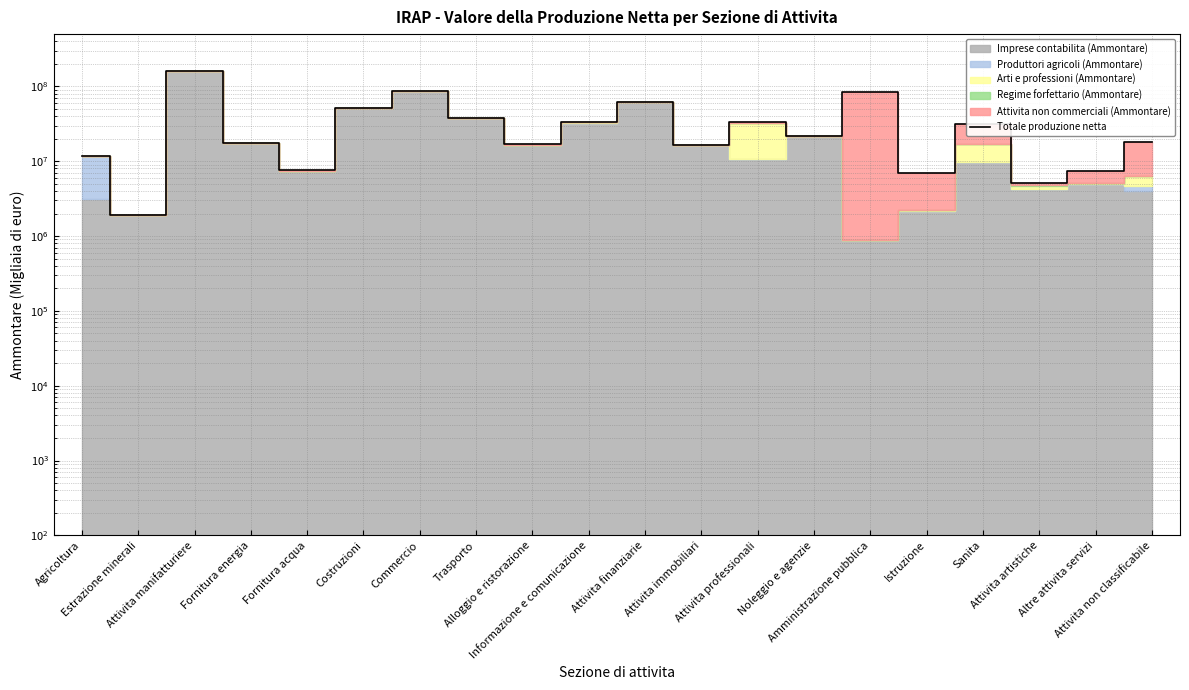

What is the smallest value displayed?

1920051